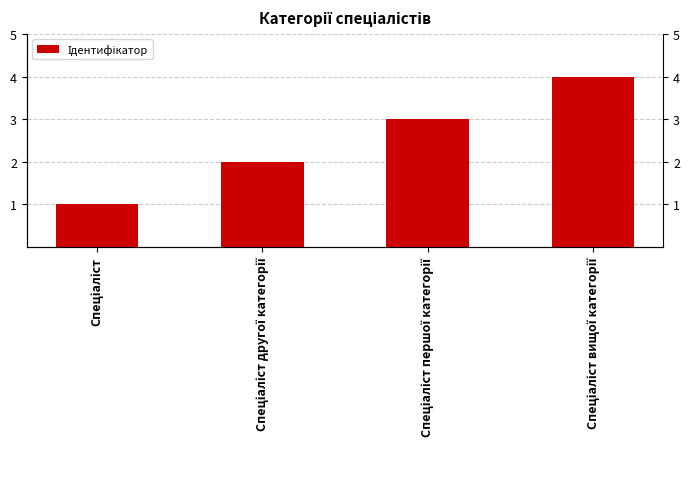

How many data points does each series have?

4